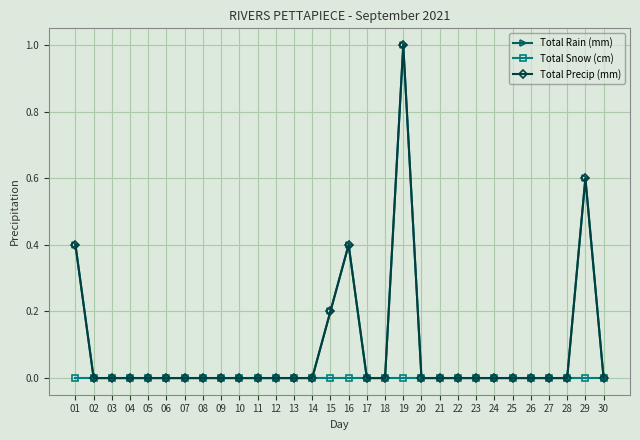

Does the chart have visible grid lines?

Yes